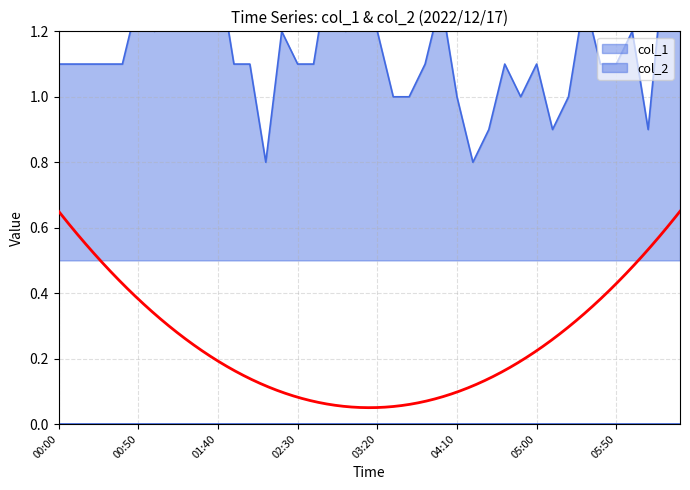

At which label is the value closest to 1?

03:30